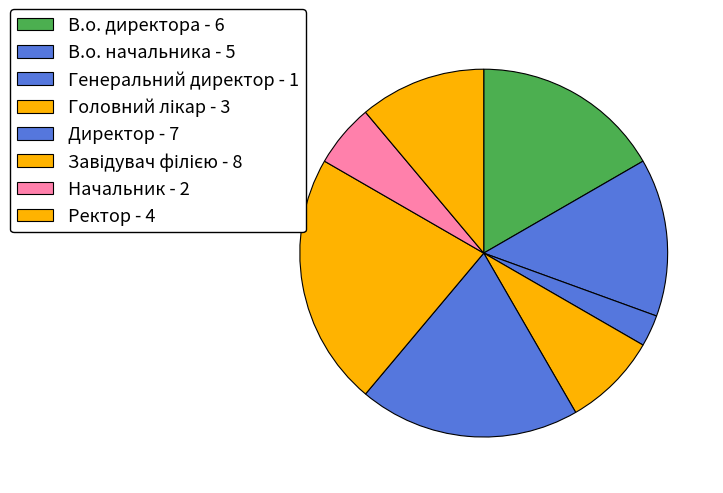

How many slices are in this pie chart?

8